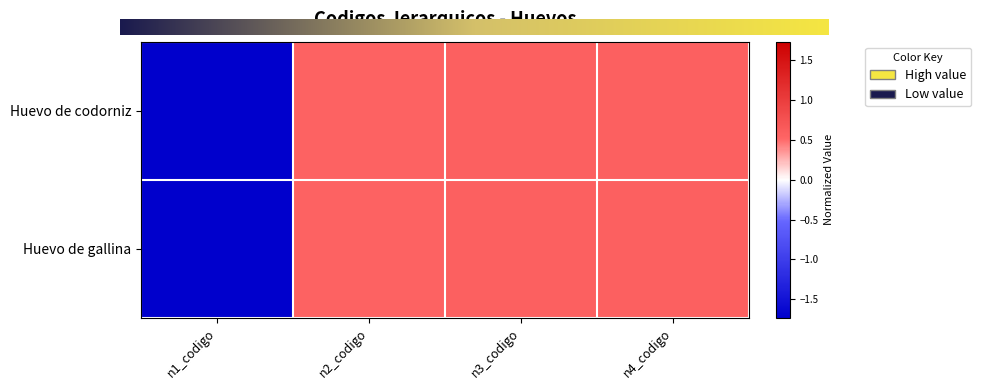

Between n3_codigo and n1_codigo, which is larger?

n3_codigo